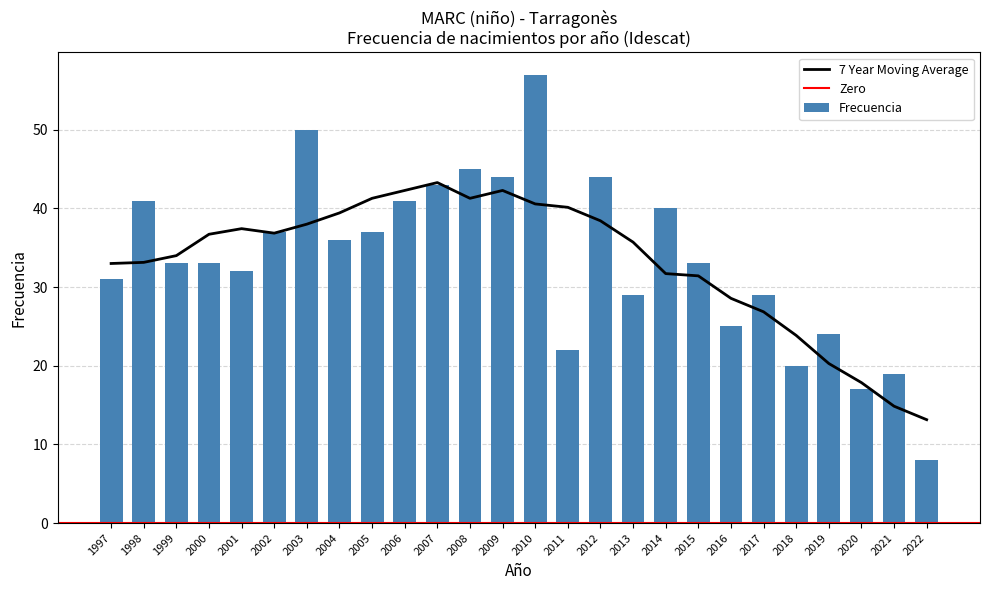

Reading left to right, what are all the values shown in this chart?

2022=8	2021=19	2020=17	2019=24	2018=20	2017=29	2016=25	2015=33	2014=40	2013=29	2012=44	2011=22	2010=57	2009=44	2008=45	2007=43	2006=41	2005=37	2004=36	2003=50	2002=37	2001=32	2000=33	1999=33	1998=41	1997=31